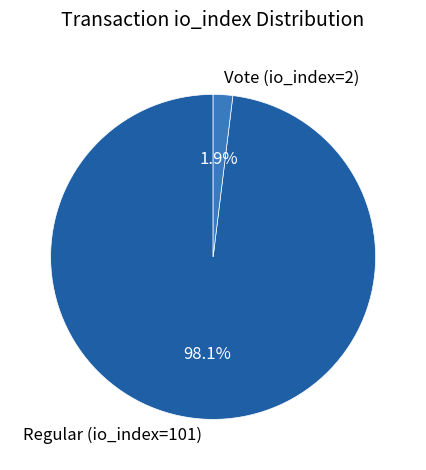

Rank the categories by value from highest to lowest.

Regular (io_index=101), Vote (io_index=2)